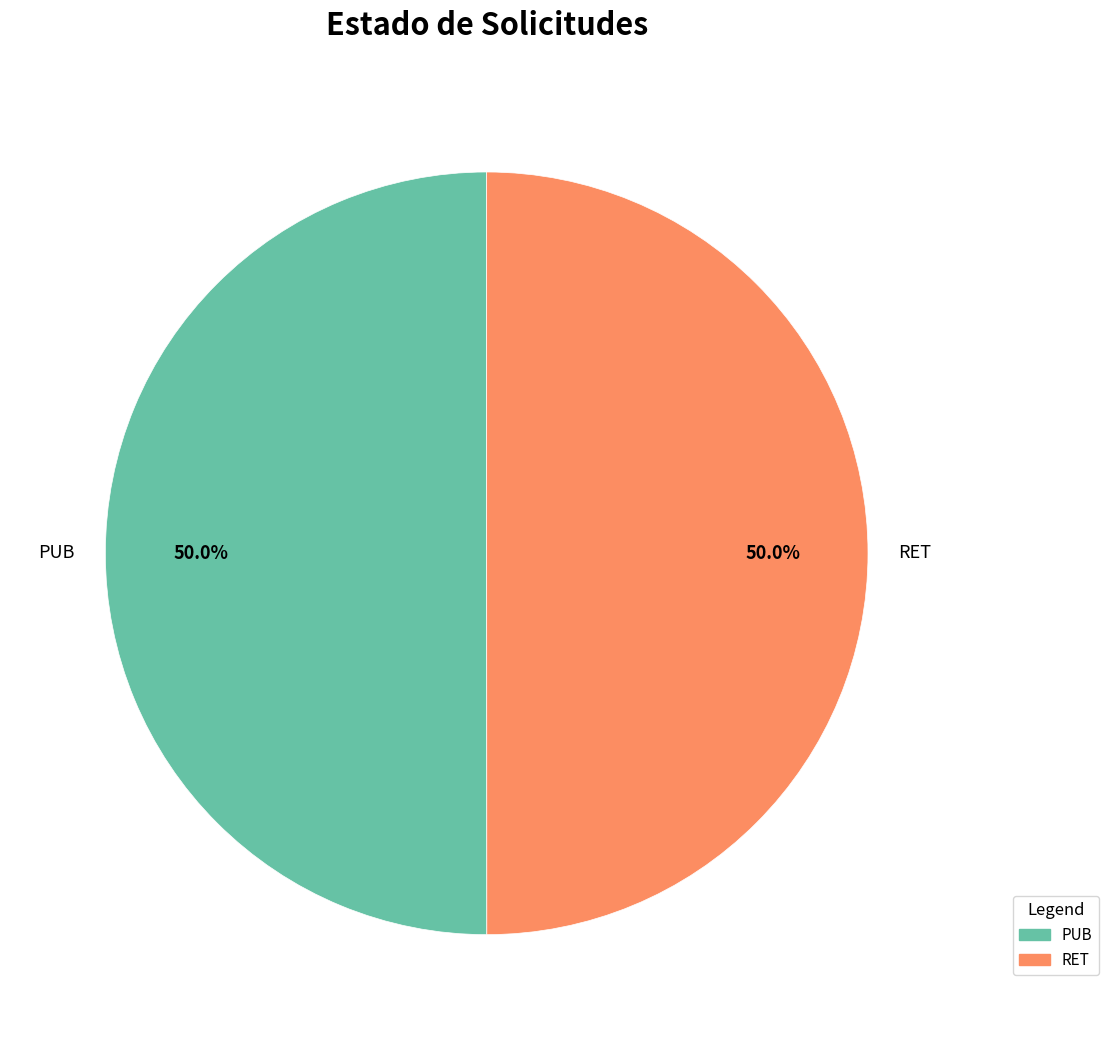

Combined, what portion of the pie is PUB and RET?

100.0%